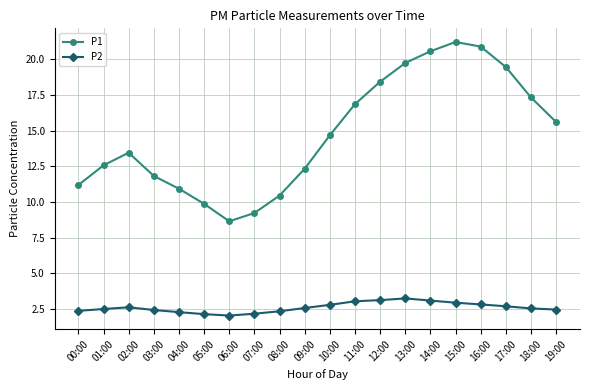

Is it true that P1 equals 6.5 at 12:00?

False